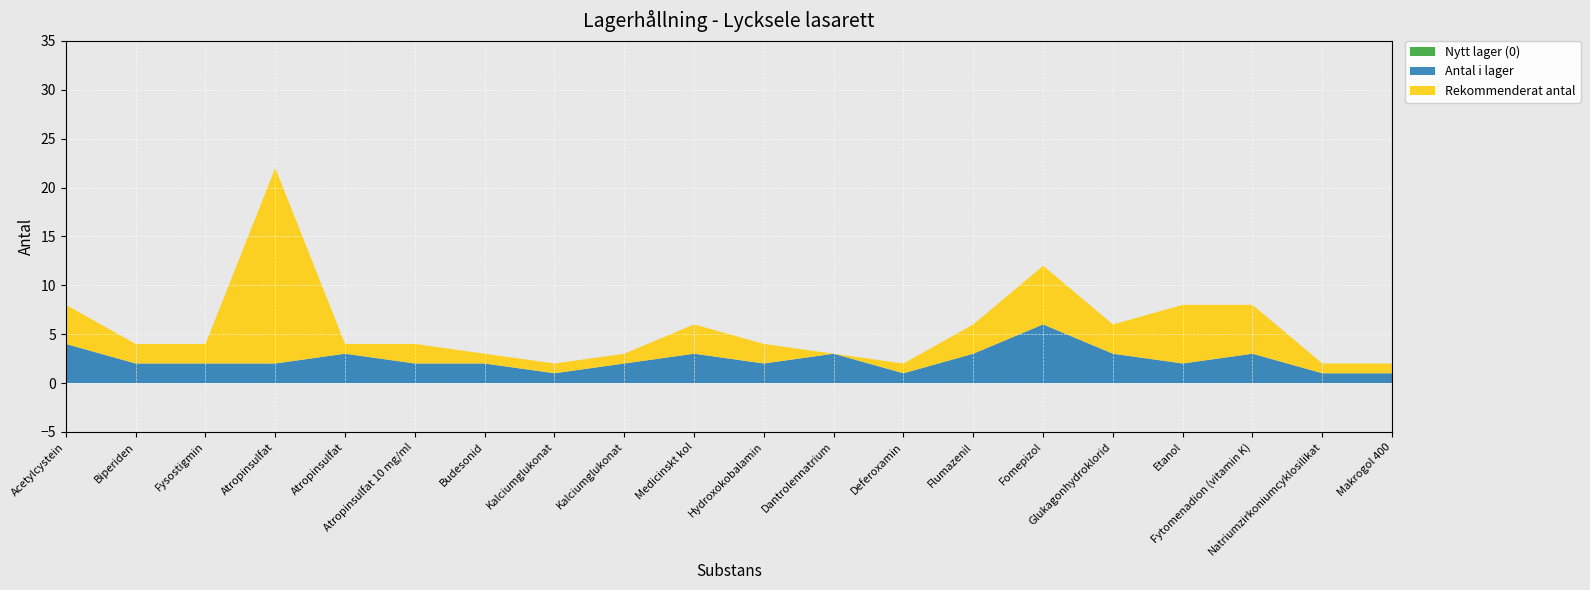

Reading left to right, transcribe all the data shown in this chart.

Antal i lager: 4	2	2	2	3	2	2	1	2	3	2	3	1	3	6	3	2	3	1	1
Rekommenderat antal: 4	2	2	20	1	2	1	1	1	3	2	0	1	3	6	3	6	5	1	1
Nytt lager (0): 0	0	0	0	0	0	0	0	0	0	0	0	0	0	0	0	0	0	0	0